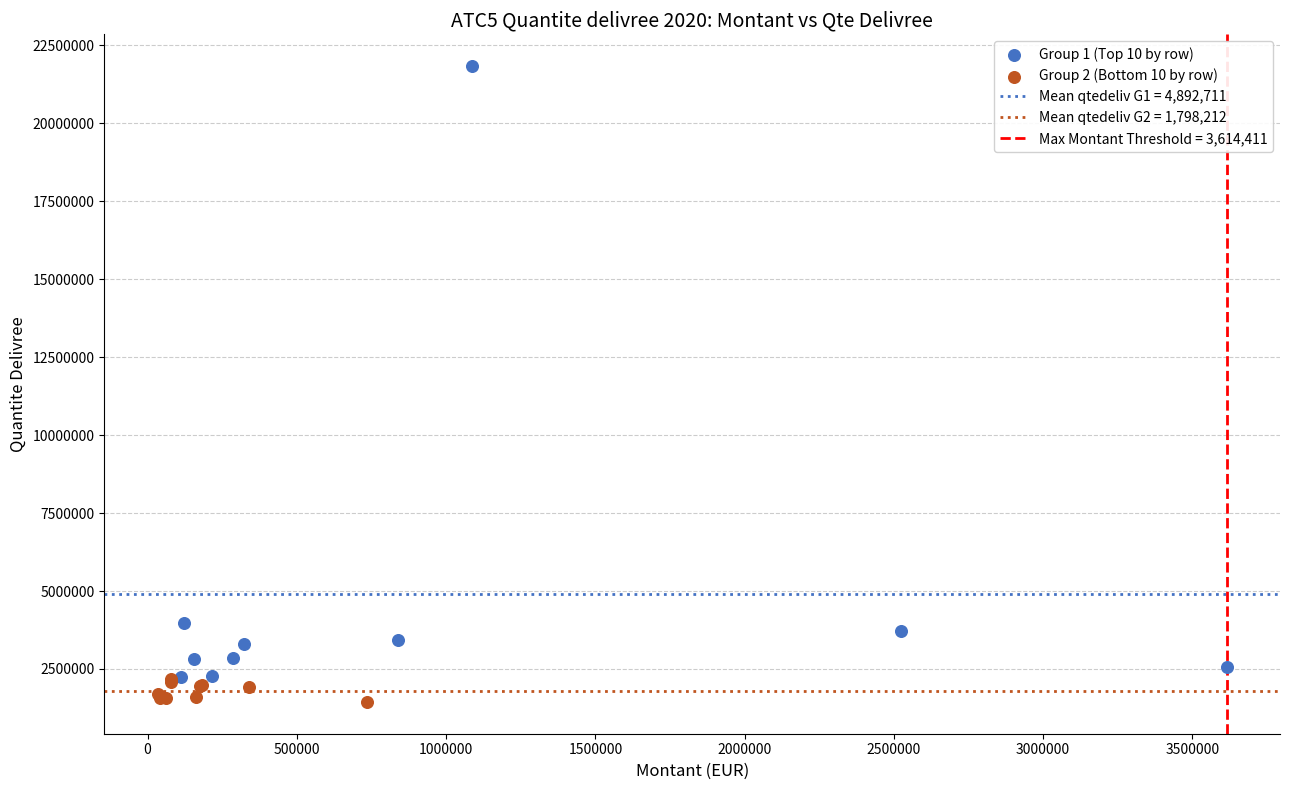

Which series has the largest Y range (max minus min)?

Group 1 (Top 10 by row)